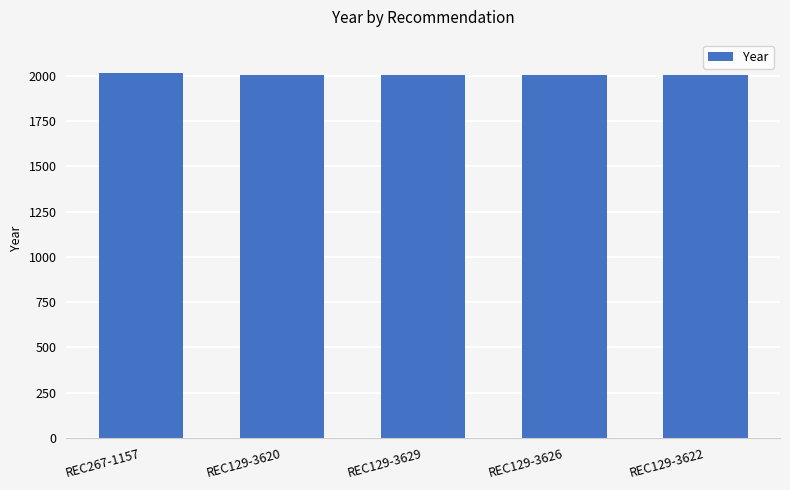

What is the sum of the values at REC129-3629 and REC129-3620?

4012